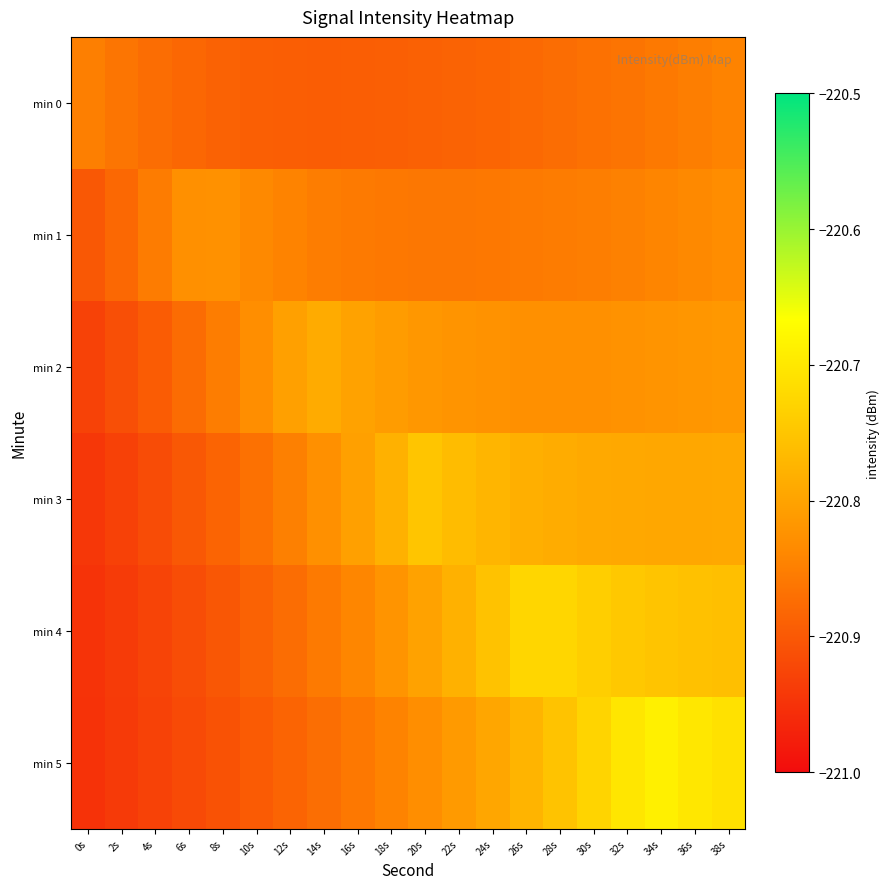

At 34s, list the series in order from largest to smallest.

min 5, min 4, min 3, min 2, min 1, min 0